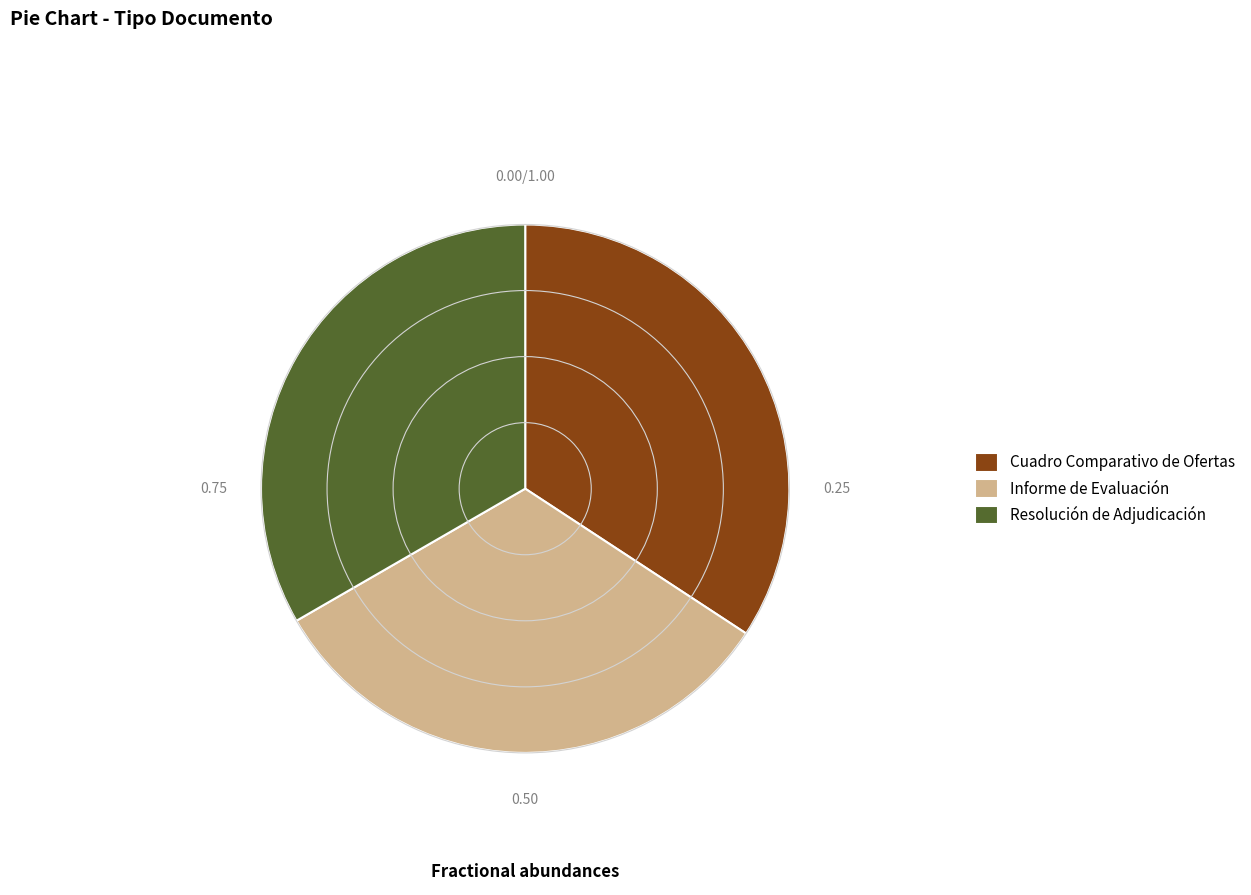

Is there a majority slice in this chart?

No